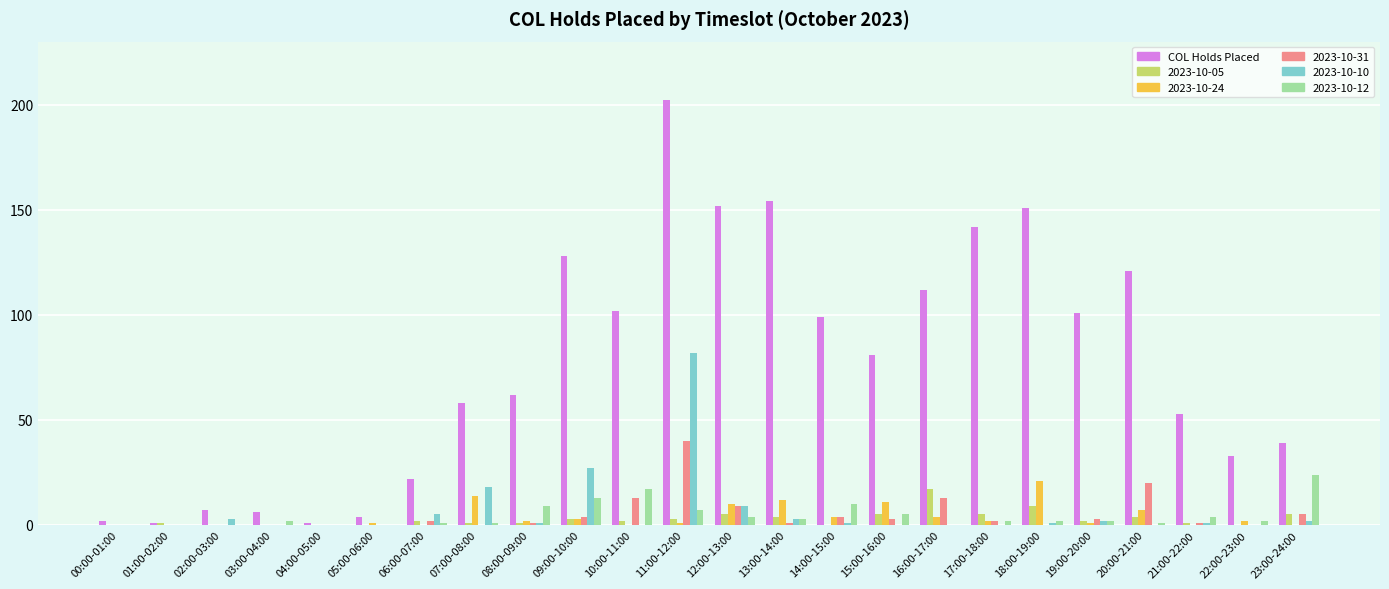

Count the number of data series in this chart.

6